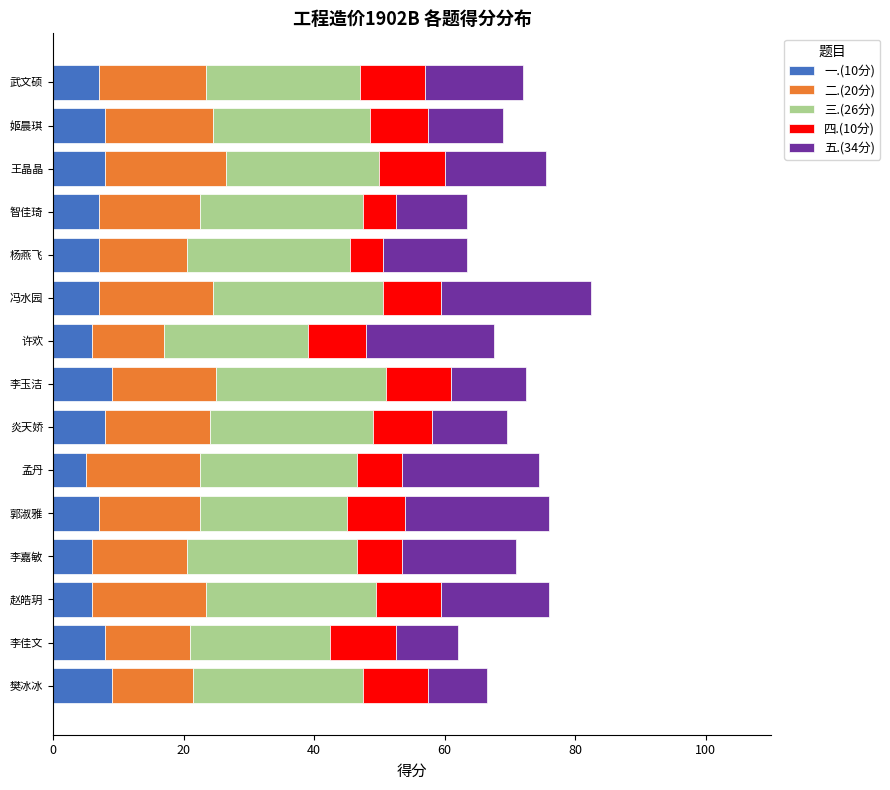

How many distinct data groups are displayed?

5